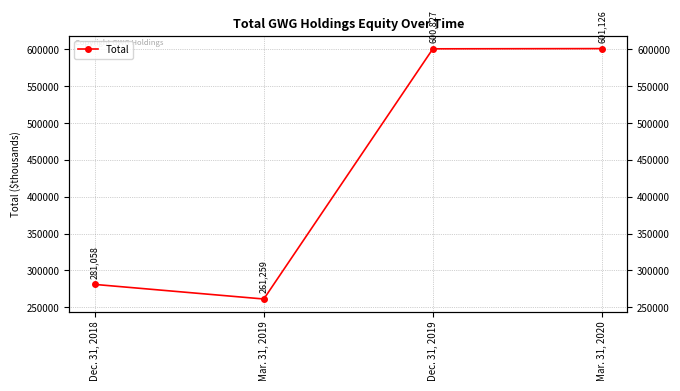

What is the smallest value displayed?

261259